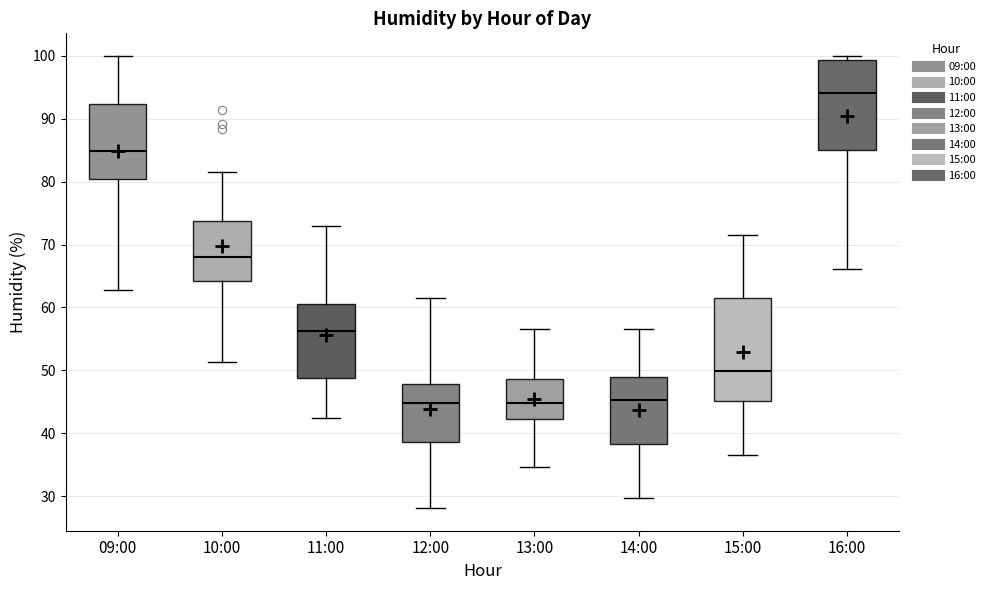

Reading left to right, read every box against the y-axis: the position of its median line, the range the box covers, and the ends of its whiskers. The values are not printed on the chart, so give them approximately, as read against the axis.

09:00: median 85, box 80 to 92, whiskers 63 to 100
10:00: median 68, box 64 to 74, whiskers 51 to 81
11:00: median 56, box 49 to 61, whiskers 42 to 73
12:00: median 45, box 39 to 48, whiskers 28 to 62
13:00: median 45, box 42 to 49, whiskers 35 to 57
14:00: median 45, box 38 to 49, whiskers 30 to 57
15:00: median 50, box 45 to 62, whiskers 37 to 71
16:00: median 94, box 85 to 99, whiskers 66 to 100